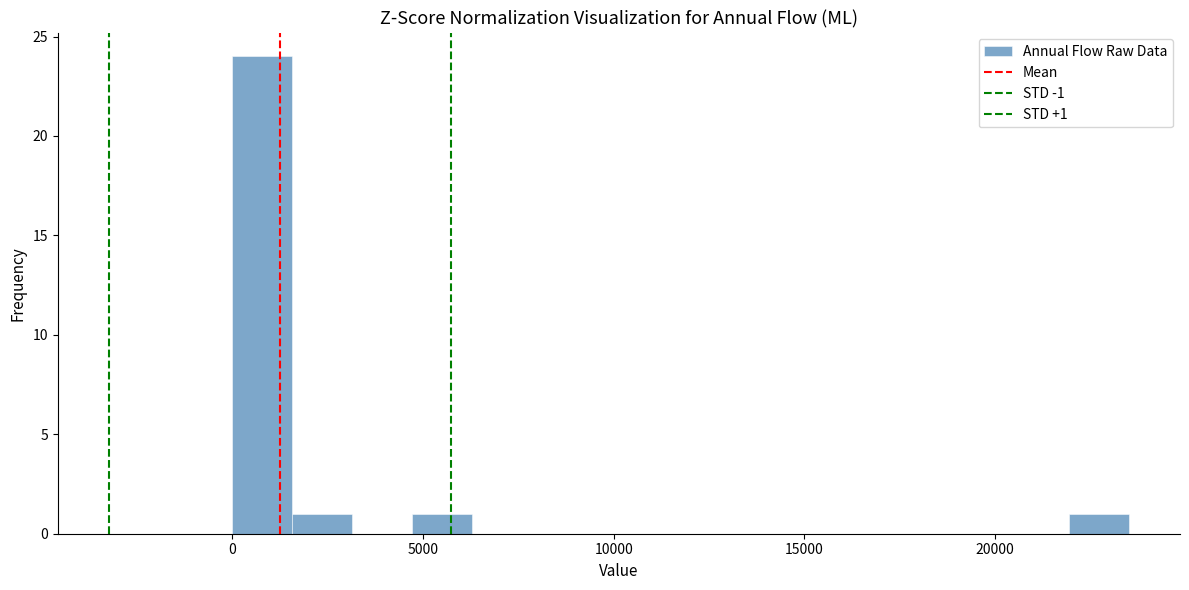

Around what value on the x-axis is the tallest bar? Give the approximate position of its centre, as read against the axis.

1000